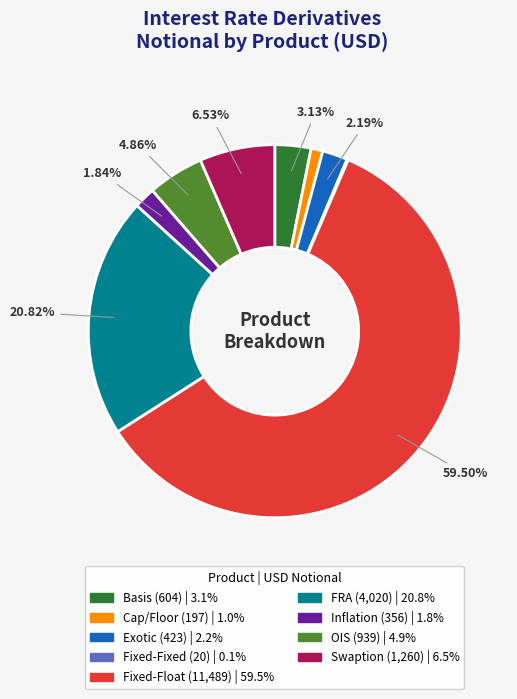

Is the sum of Inflation and Cap/Floor greater than half?

No